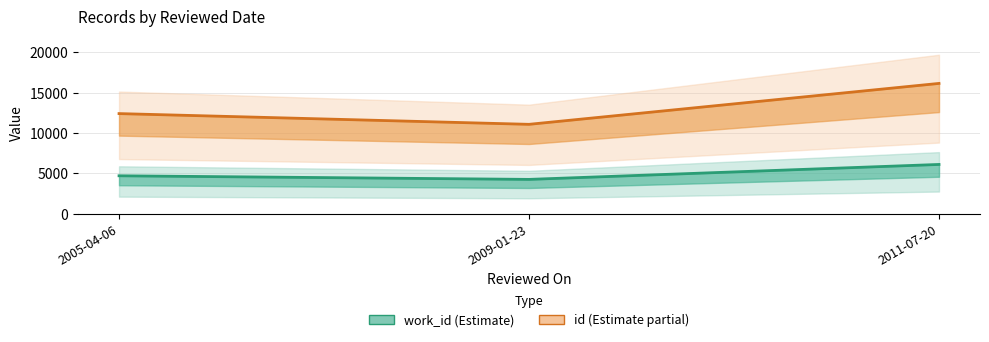

Does the chart have visible grid lines?

Yes